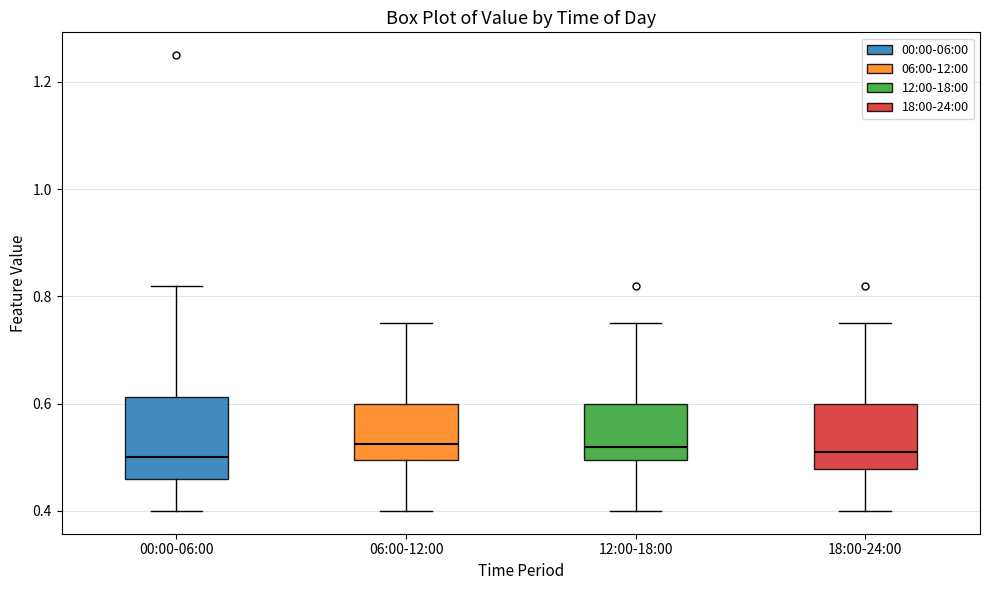

Where is the upper edge of the box for 06:00-12:00 on the y-axis? The values are not printed on the chart, so give them approximately, as read against the axis.

0.60